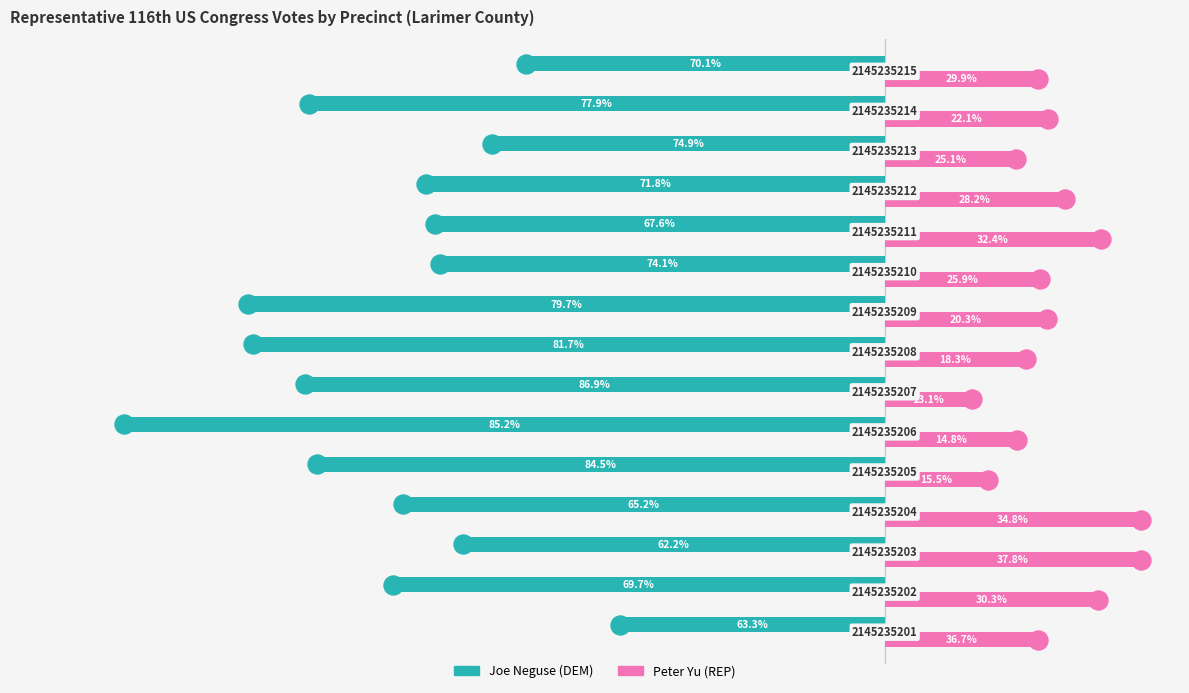

What are all the series names shown in the legend?

Joe Neguse (DEM), Peter Yu (REP)